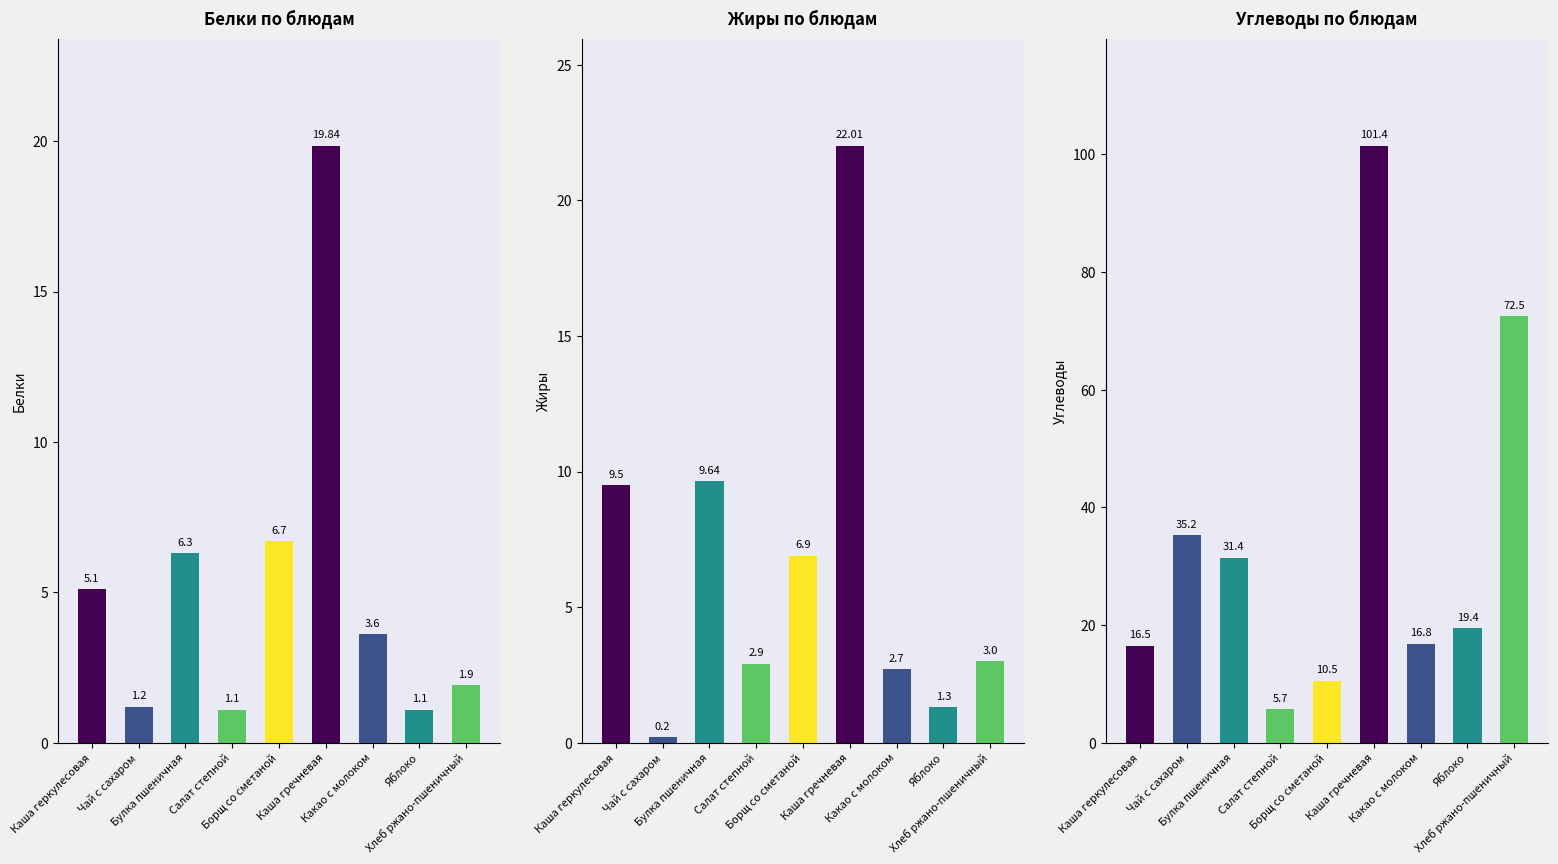

Where is Углеводы nearest to the value 53?

Чай с сахаром